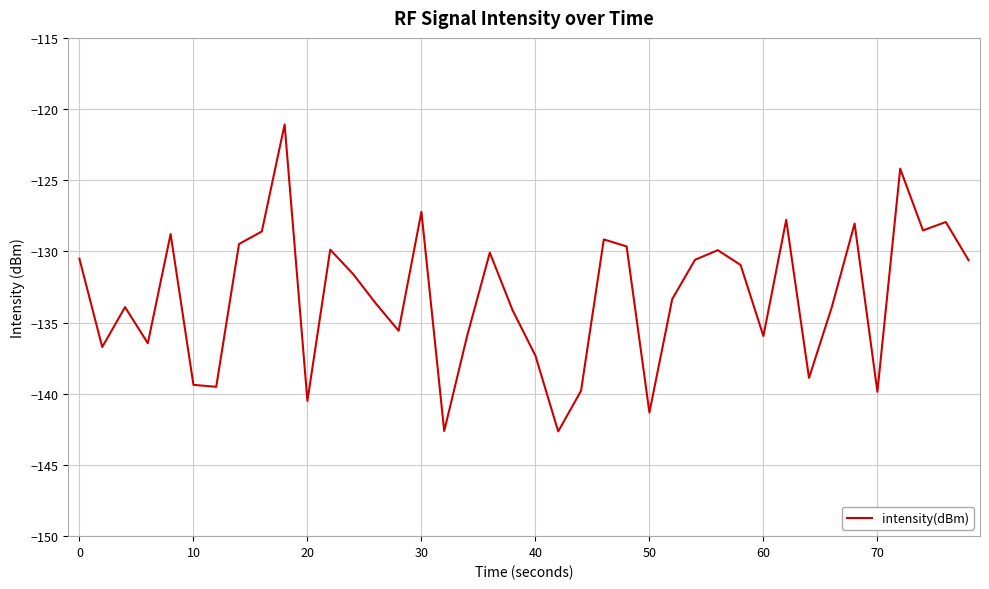

What is the smallest value displayed?

-142.6